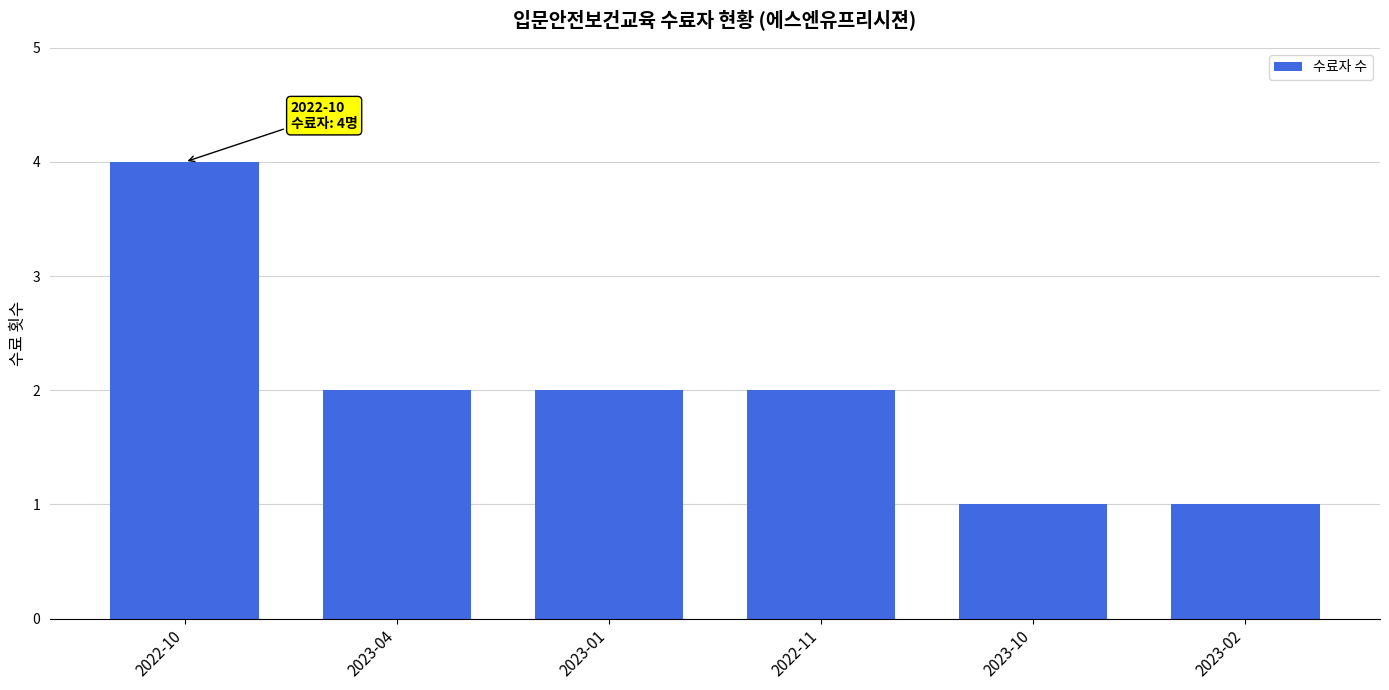

Approximately how many times larger is the value at 2022-10 compared to 2022-11?

2.0